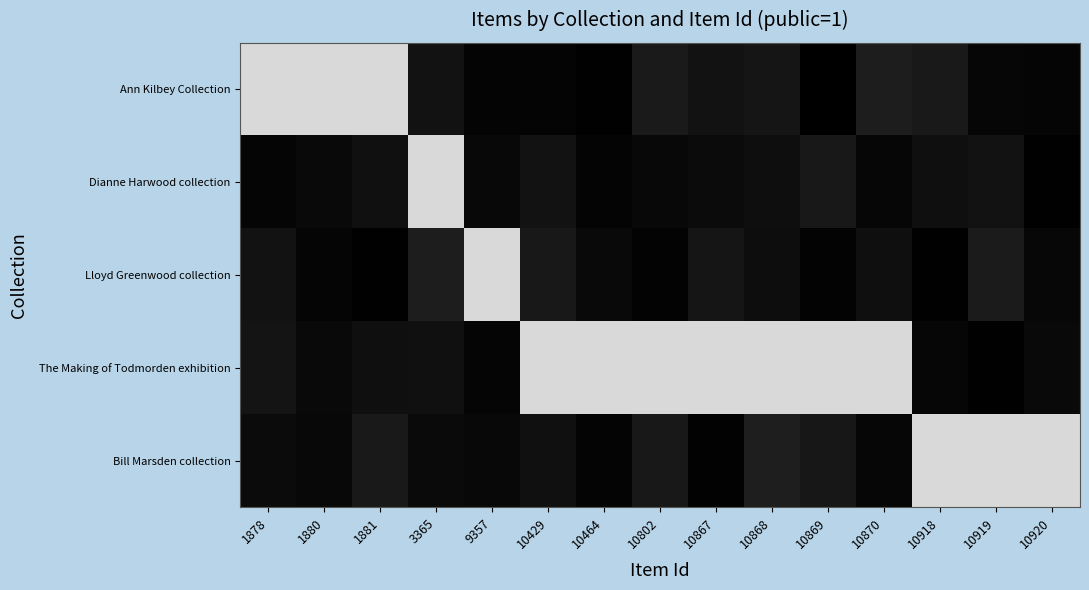

What is the total value across all series at 10919?

1.1